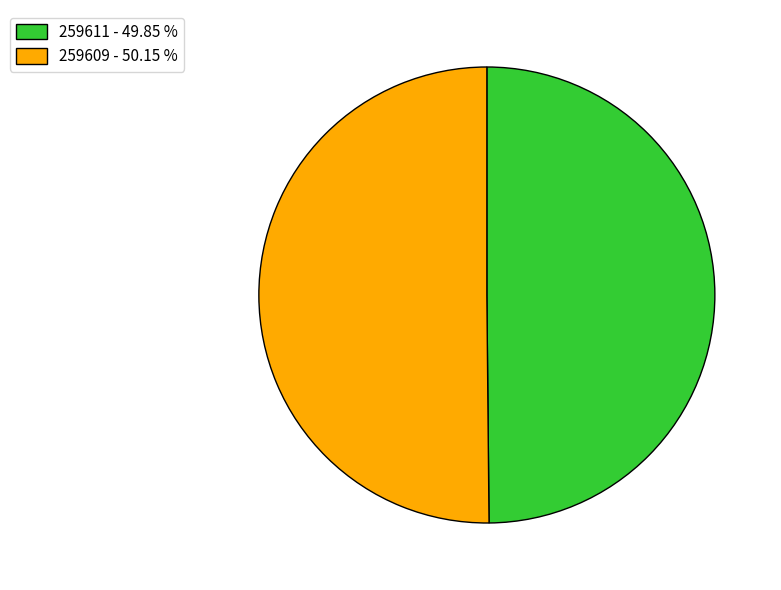

Do 259611 - 49.85 % and 259609 - 50.15 % together represent more than half of the pie?

Yes